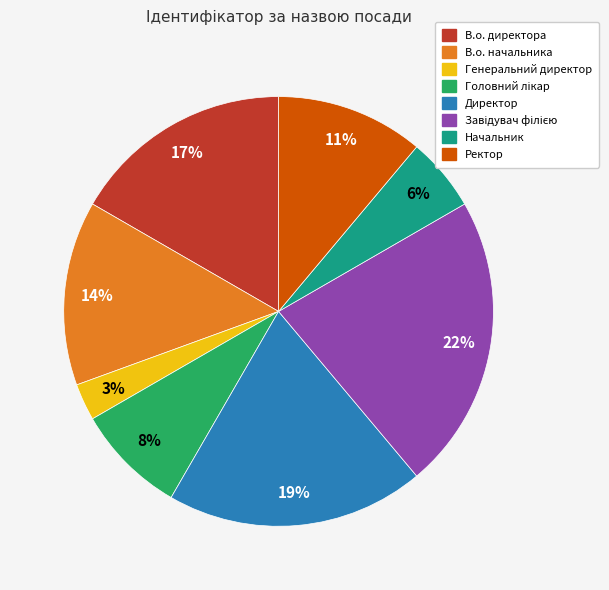

To the nearest percent, what portion does Генеральний директор represent?

3%